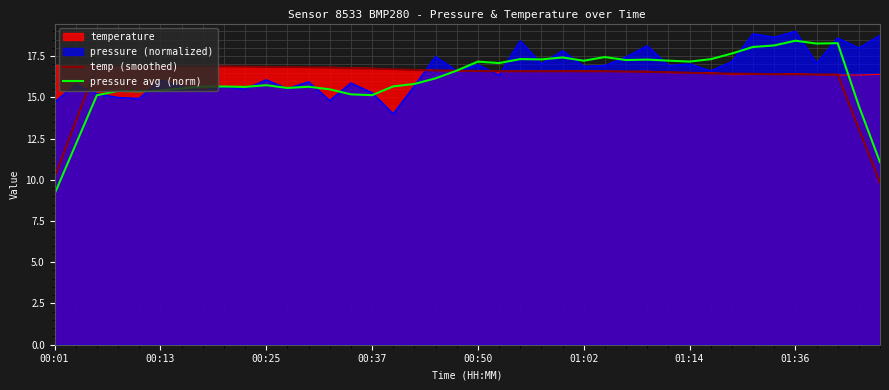

Reading right to left, transcribe all the data shown in this chart.

temp (smoothed): 9.8	13.1	16.4	16.4	16.4	16.4	16.4	16.4	16.5	16.5	16.5	16.5	16.6	16.6	16.6	16.6	16.6	16.6	16.6	16.6	16.6	16.6	16.7	16.7	16.7	16.8	16.8	16.8	16.8	16.8	16.9	16.9	16.9	16.9	16.9	16.9	16.9	16.9	13.5	10.1
pressure avg (norm): 11.1	14.5	18.3	18.3	18.4	18.1	18.0	17.7	17.3	17.2	17.2	17.3	17.3	17.4	17.2	17.4	17.3	17.3	17.1	17.2	16.6	16.1	15.8	15.7	15.1	15.2	15.5	15.6	15.6	15.7	15.6	15.7	15.6	15.5	15.4	15.4	15.4	15.1	12.1	9.1